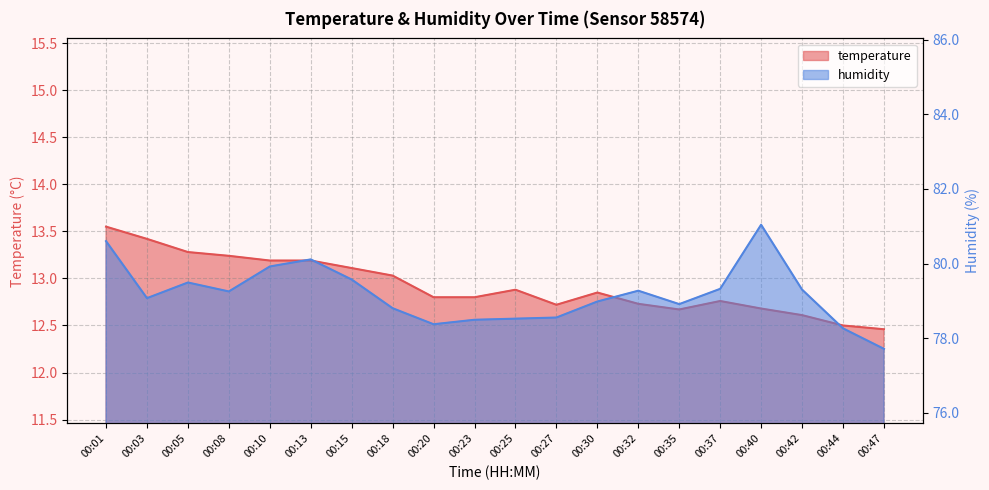

Which has a higher value, 00:40 or 00:18?

00:18